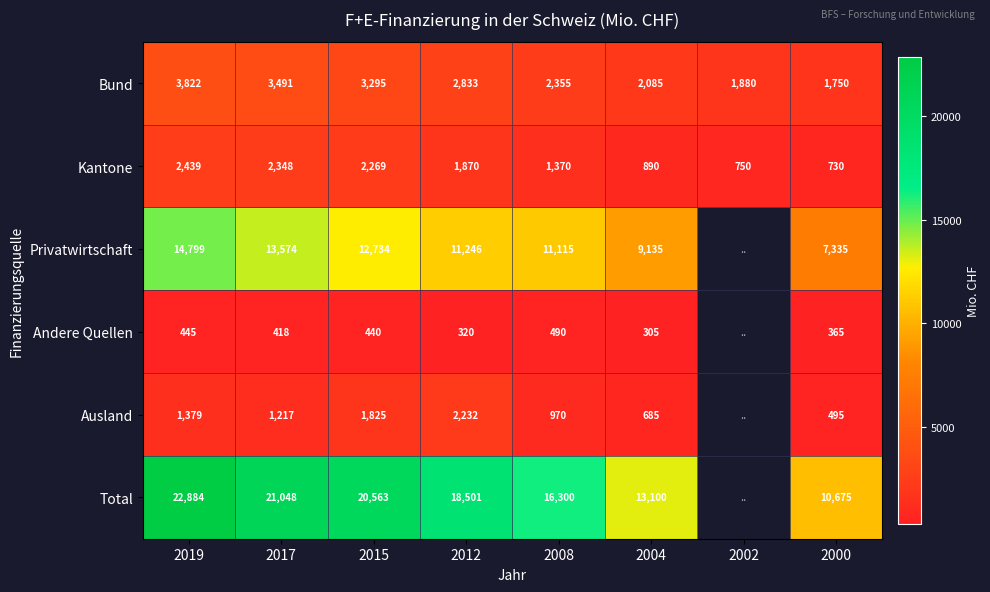

Rank the series at 2012 from lowest to highest value.

Andere Quellen, Kantone, Ausland, Bund, Privatwirtschaft, Total